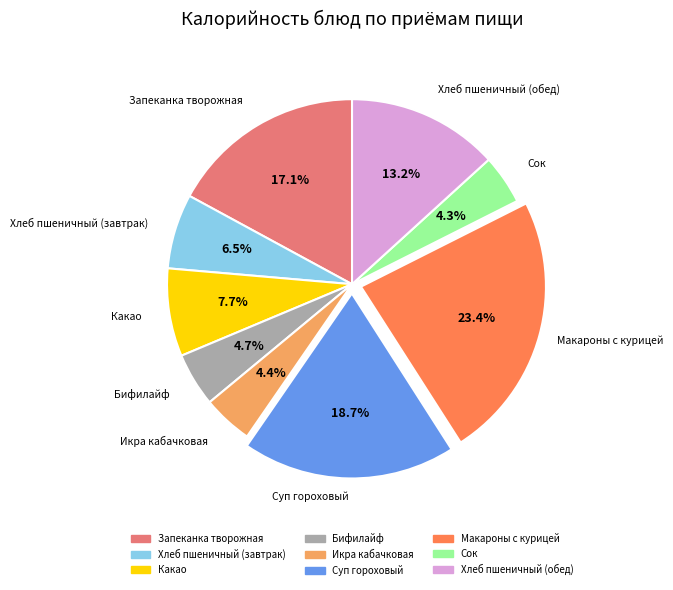

The Какао slice represents 8% of the pie. True or false?

True